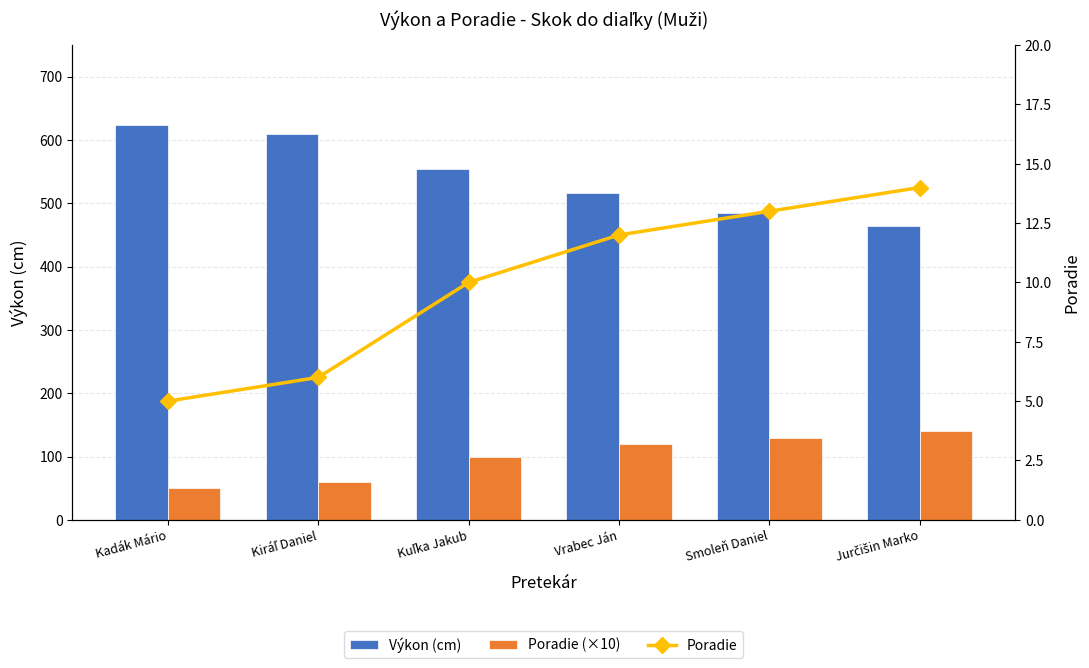

How many values in the Poradie series exceed 12?

2